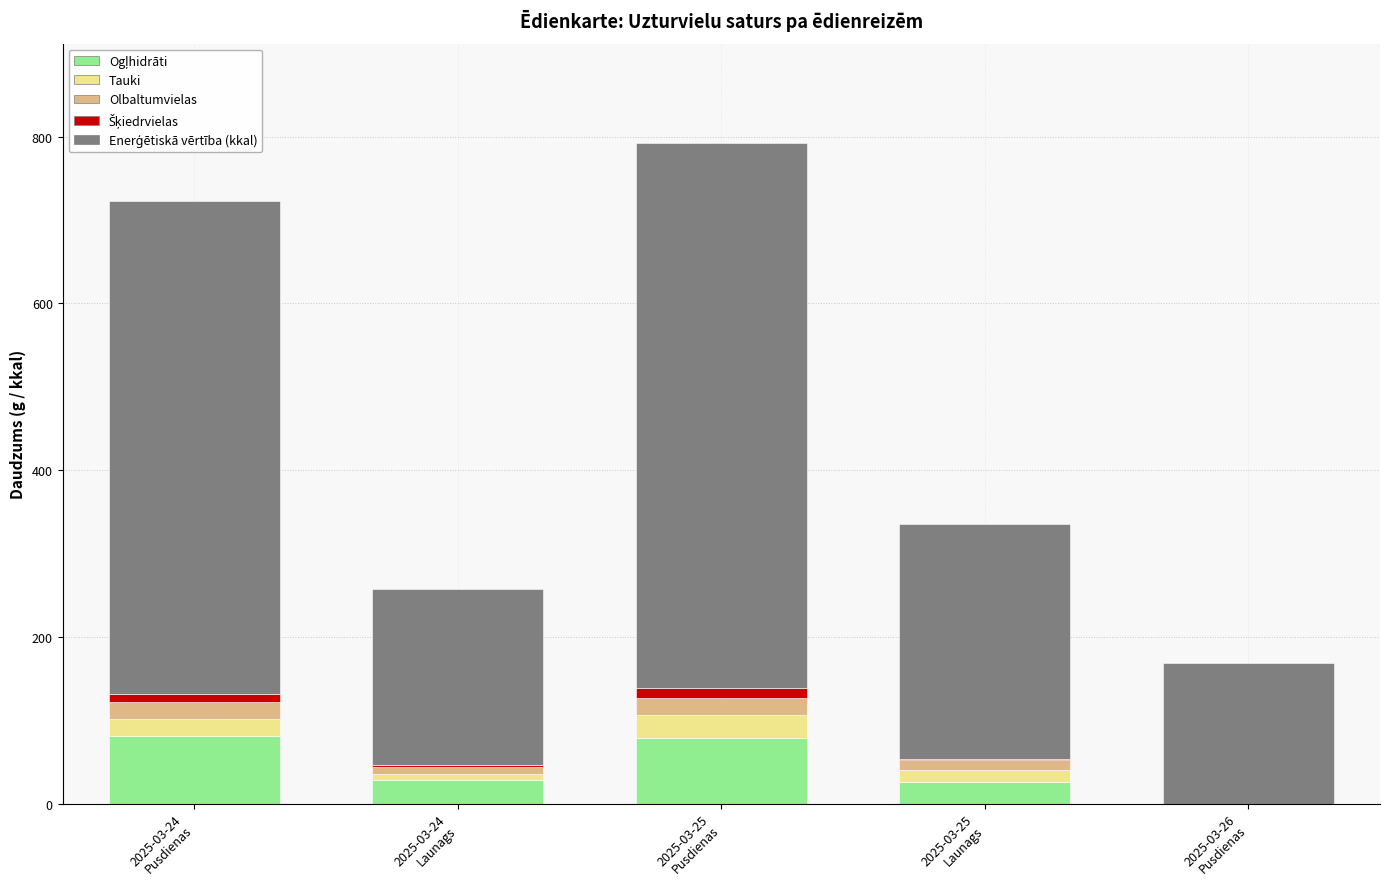

What is the approximate value of Tauki at 2025-03-25
Launags?

13.6